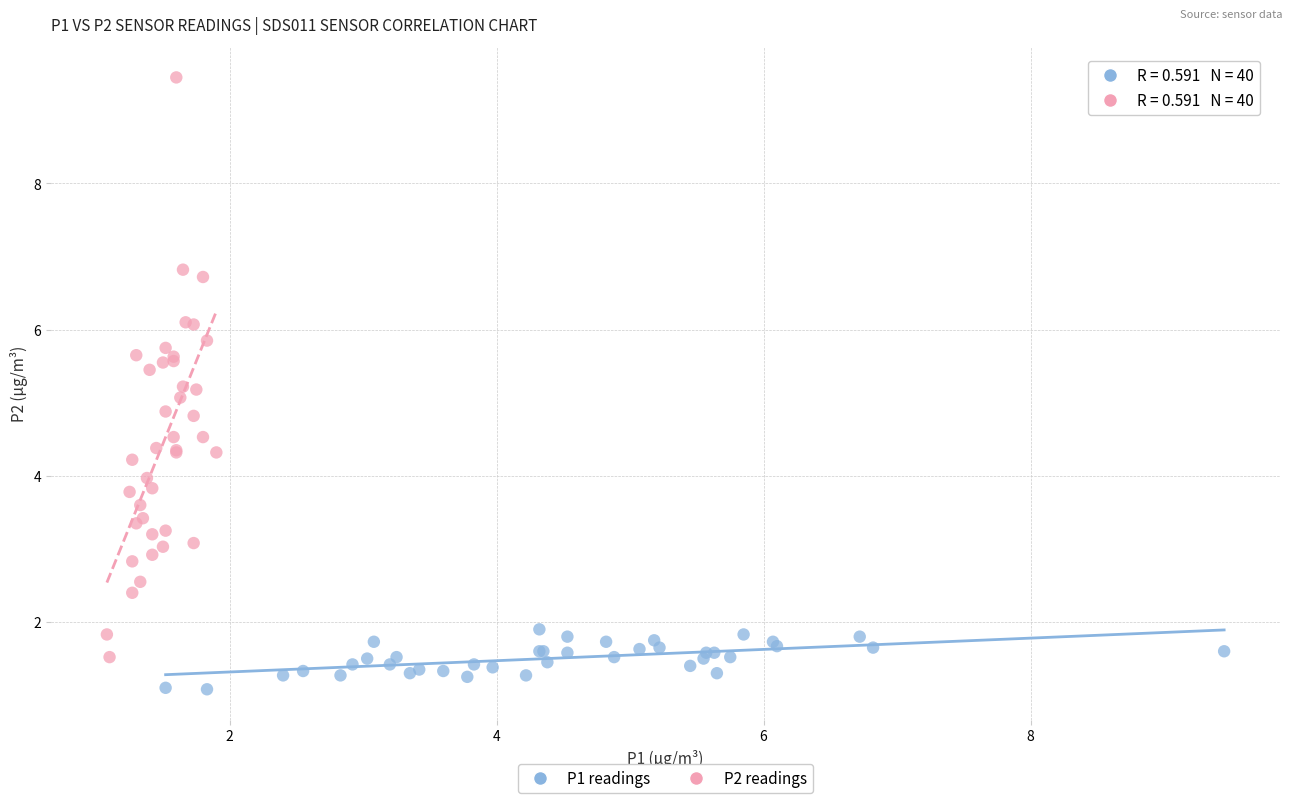

Which series contains the lowest Y value?

P1 readings